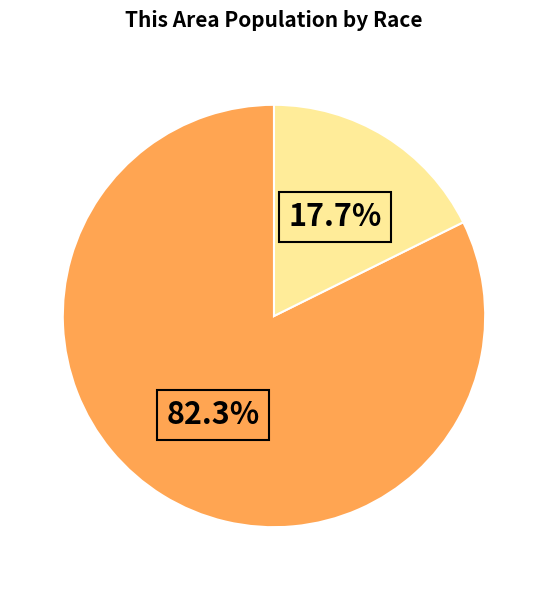

Is there any slice that represents more than half of the pie?

Yes